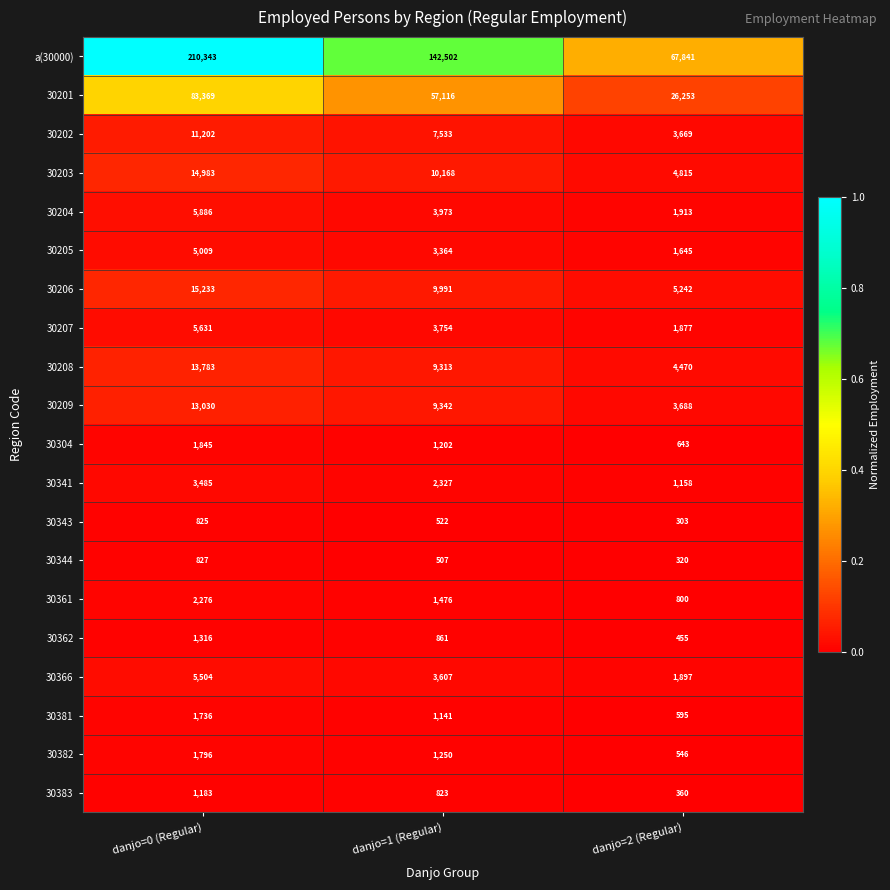

Is it true that 30205 equals 3364 at danjo=1 (Regular)?

True